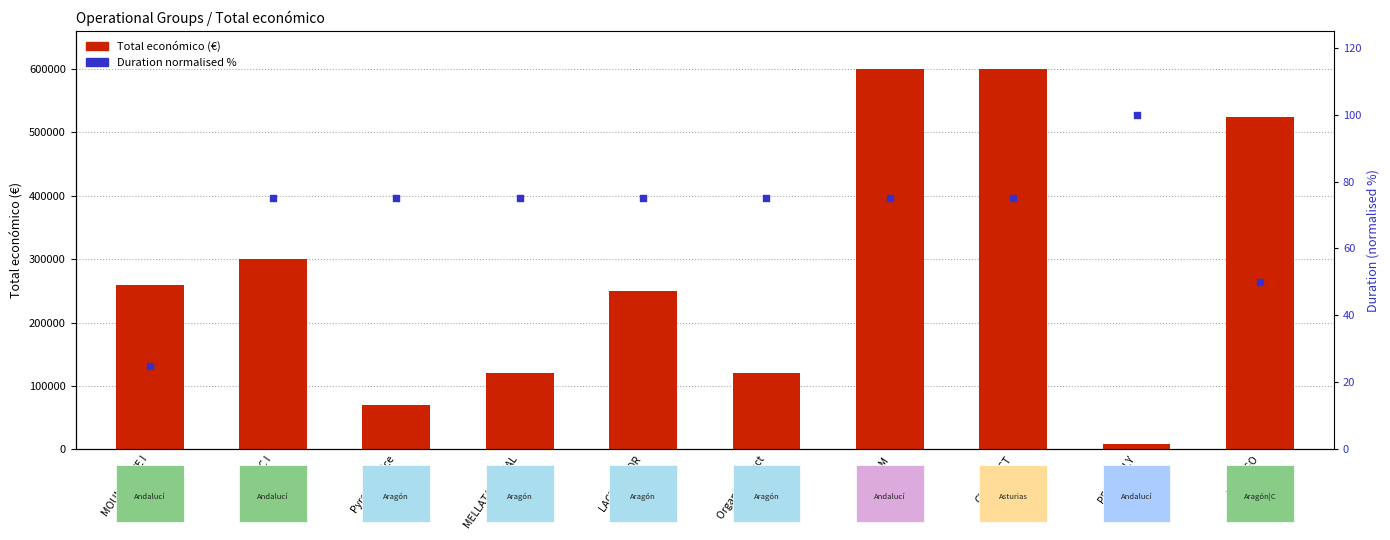

What is the total value across all series at FUNGIGO?

524553